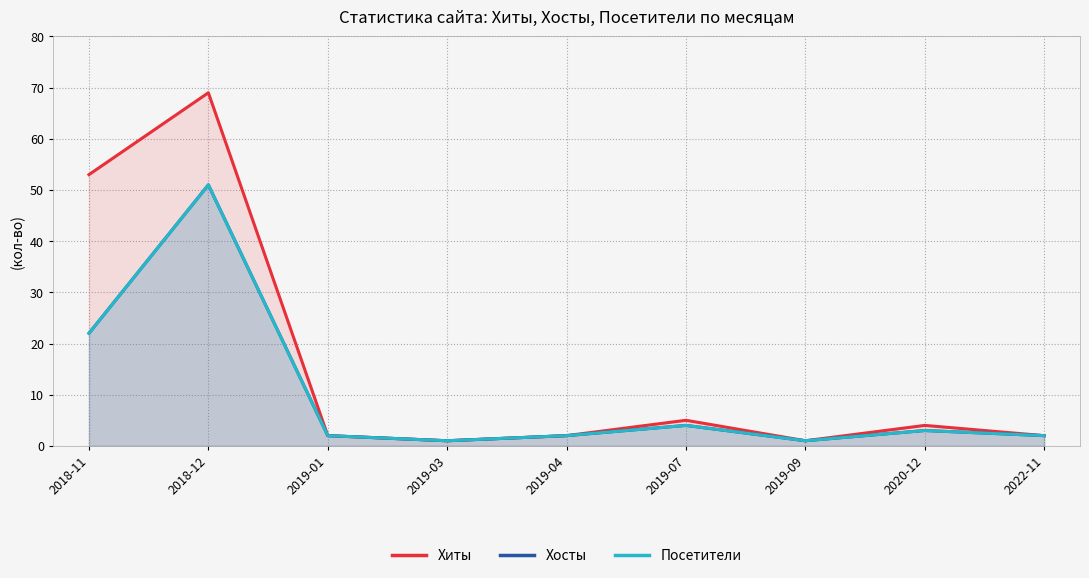

At which label does Хосты reach its minimum?

2019-03